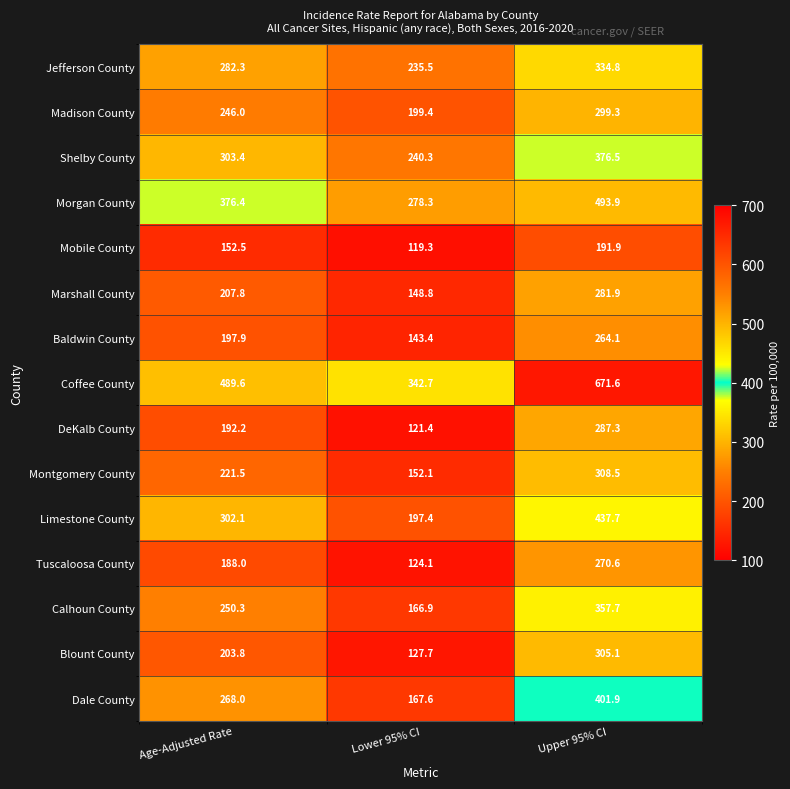

Where does the Blount County series first go above 203?

Age-Adjusted Rate